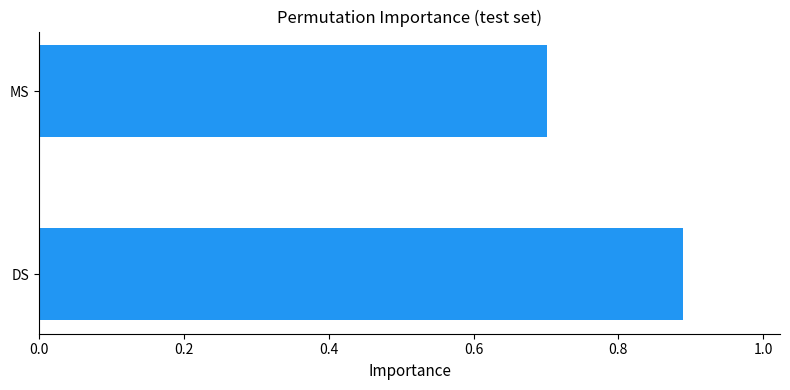

What is the approximate value at MS?

0.7